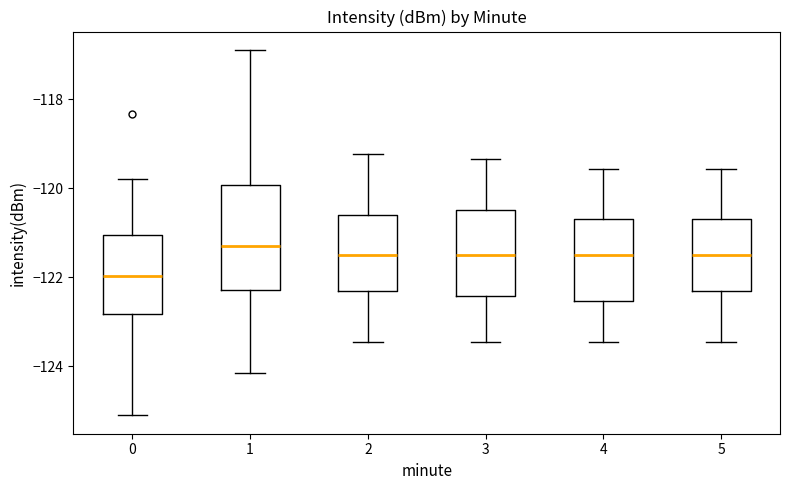

Reading left to right, read every box against the y-axis: the position of its median line, the range the box covers, and the ends of its whiskers. The values are not printed on the chart, so give them approximately, as read against the axis.

0: median -122.0, box -122.8 to -121.0, whiskers -125.2 to -119.8
1: median -121.2, box -122.2 to -120.0, whiskers -124.2 to -116.8
2: median -121.6, box -122.4 to -120.6, whiskers -123.4 to -119.2
3: median -121.6, box -122.4 to -120.4, whiskers -123.4 to -119.4
4: median -121.6, box -122.6 to -120.6, whiskers -123.4 to -119.6
5: median -121.6, box -122.4 to -120.6, whiskers -123.4 to -119.6